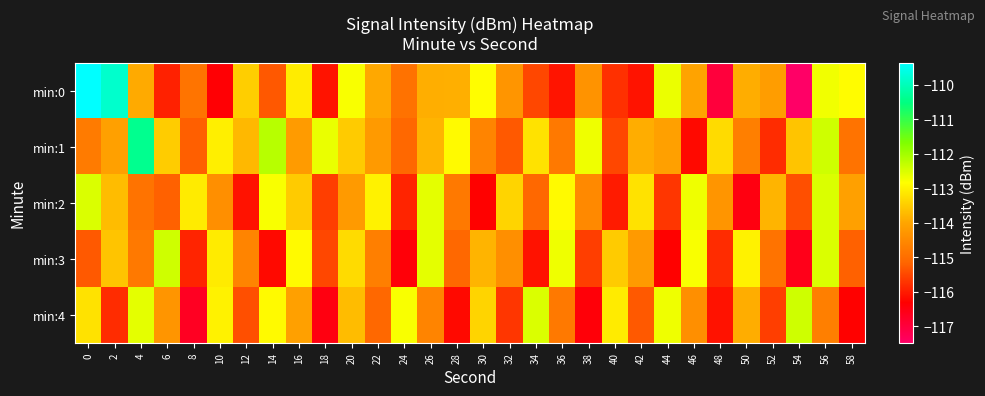

Which has a higher value, 12 or 10?

12